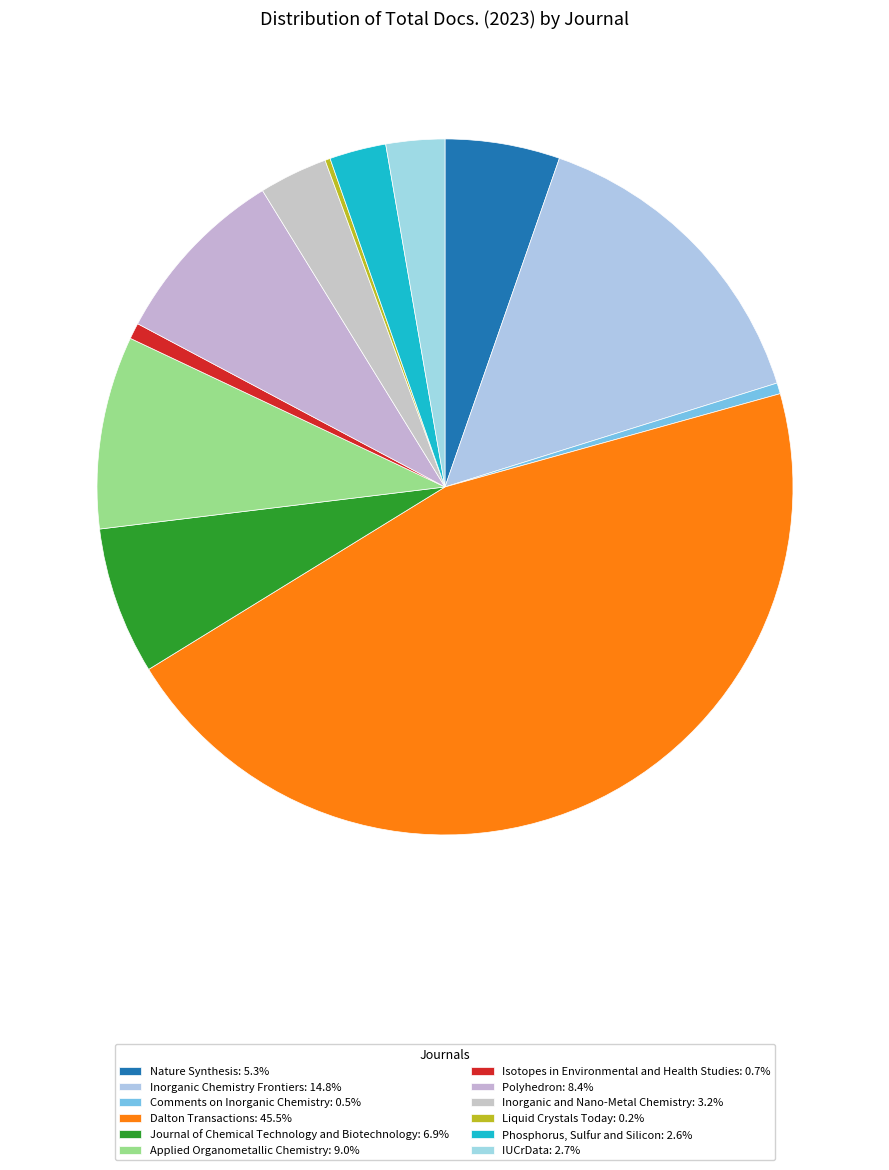

What is the ratio of the value at Journal of Chemical Technology and Biotechnology to the value at IUCrData?

2.5